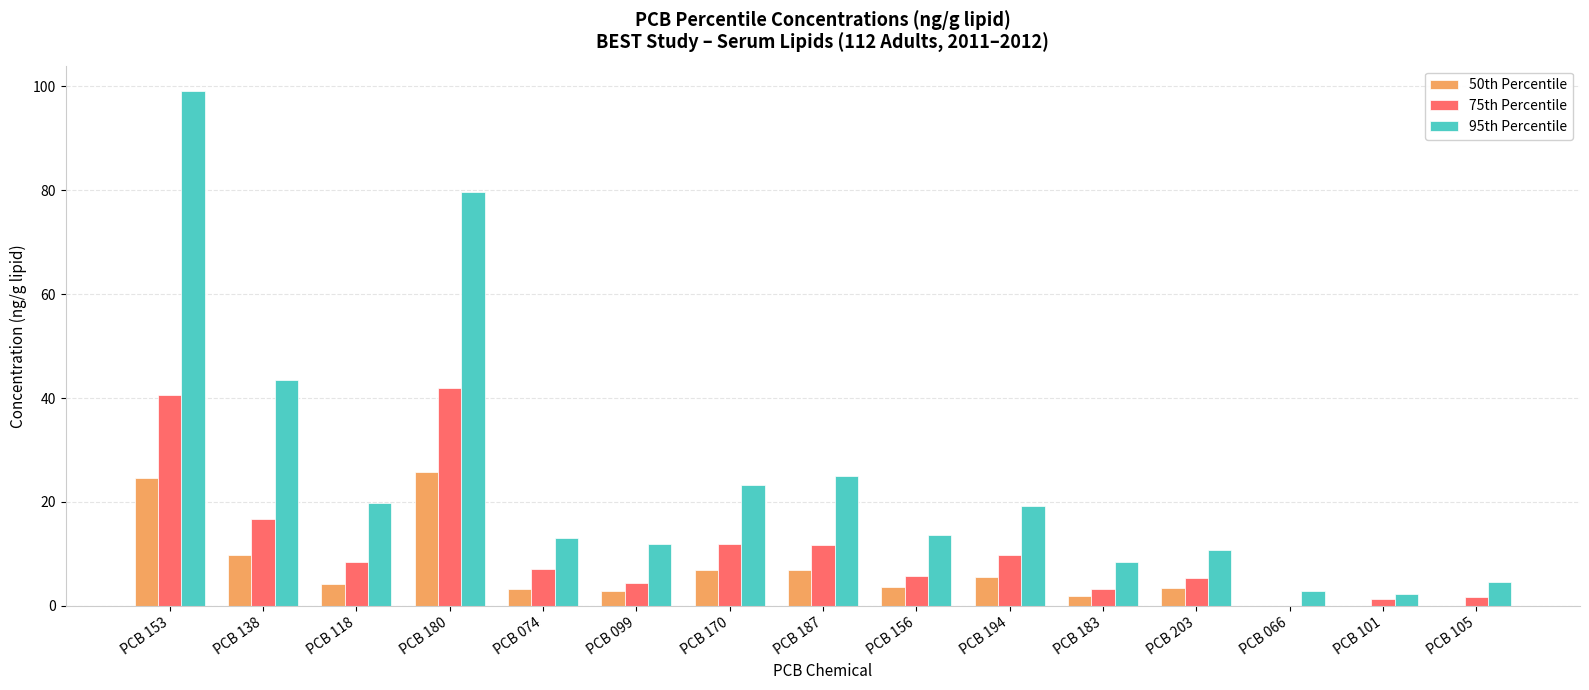

Are the bars grouped side by side (vs. stacked)?

Yes